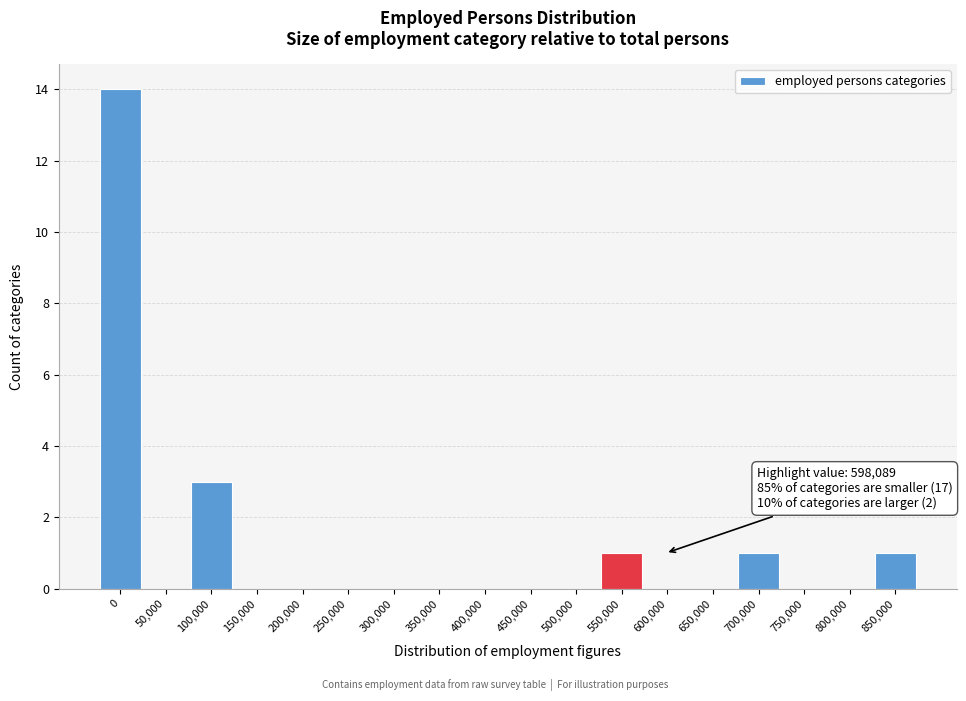

Reading left to right, list all the values displayed in this chart.

0=14	50,000=0	100,000=3	150,000=0	200,000=0	250,000=0	300,000=0	350,000=0	400,000=0	450,000=0	500,000=0	550,000=1	600,000=0	650,000=0	700,000=1	750,000=0	800,000=0	850,000=1